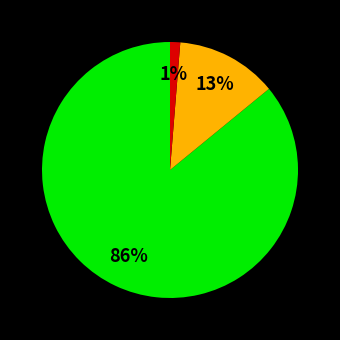

To the nearest percent, what is the difference between the largest and smallest slice percentages?

85%